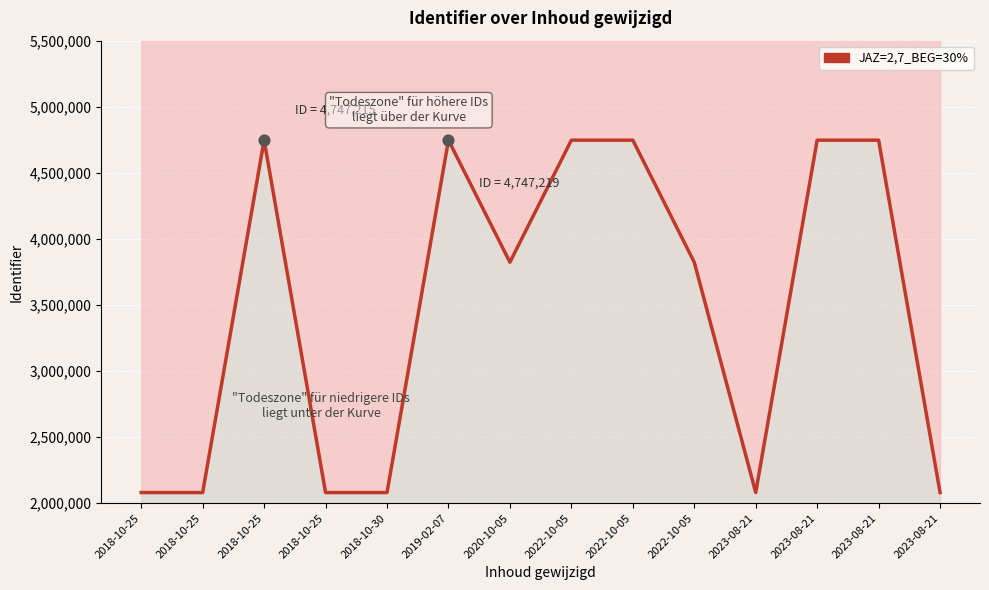

What is the change in value from 2018-10-25 to 2023-08-21?

+7